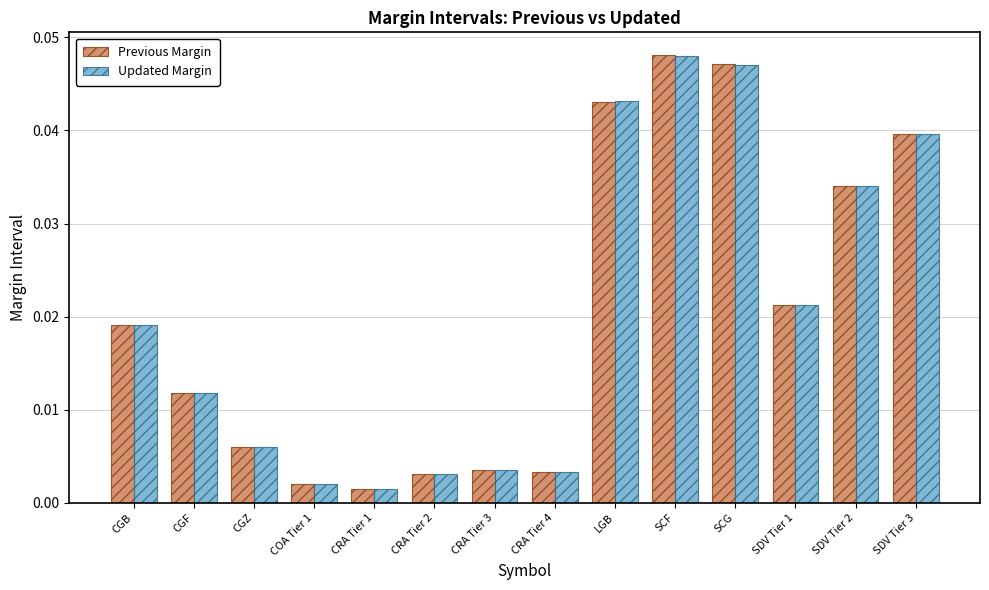

How many distinct data groups are displayed?

2